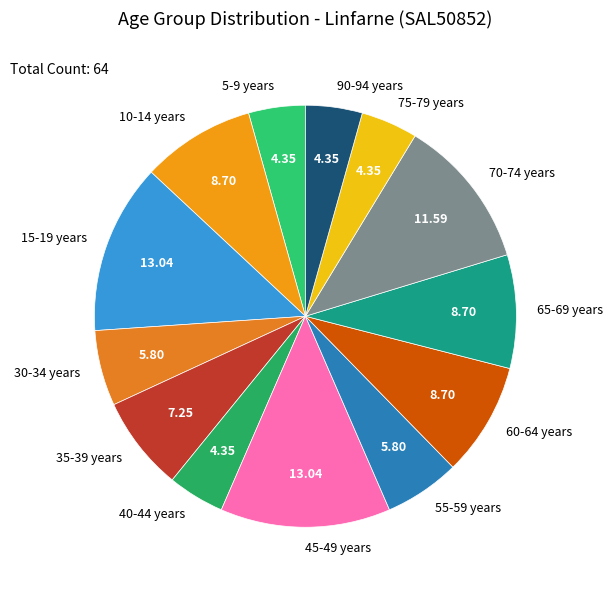

Does any single category account for the majority?

No